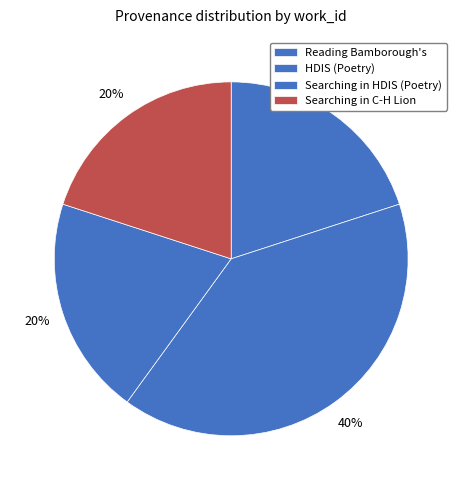

How many segments does this pie chart have?

4